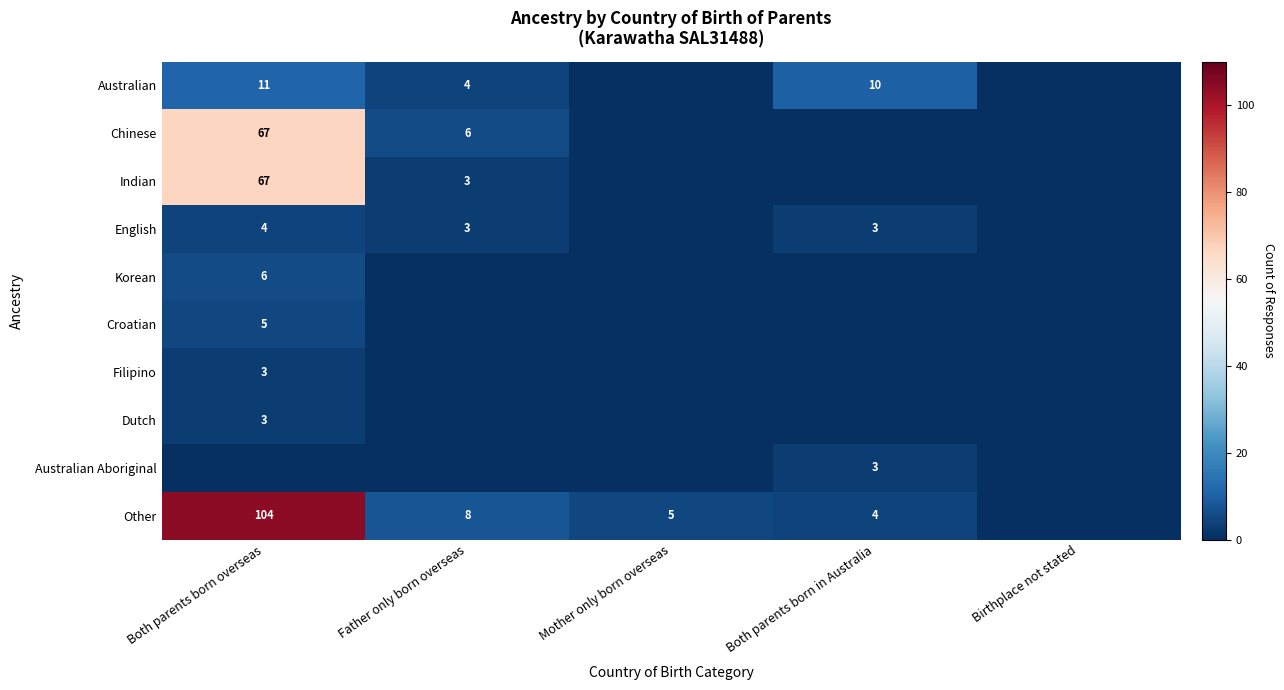

What is the sum of the English values at Father only born overseas and Both parents born overseas?

7